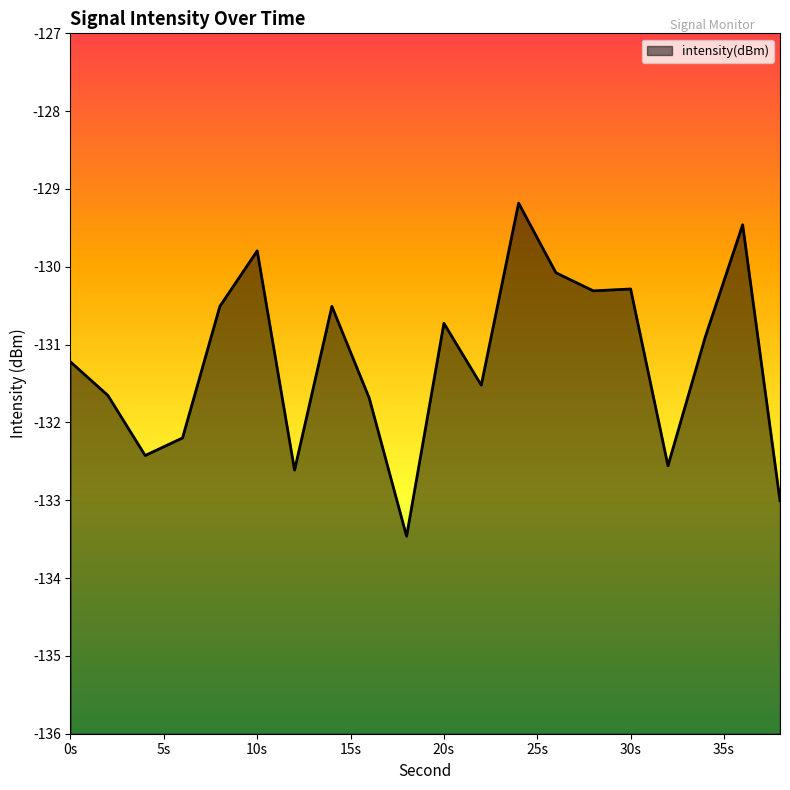

Is it true that the value at 10s is -198.0?

False